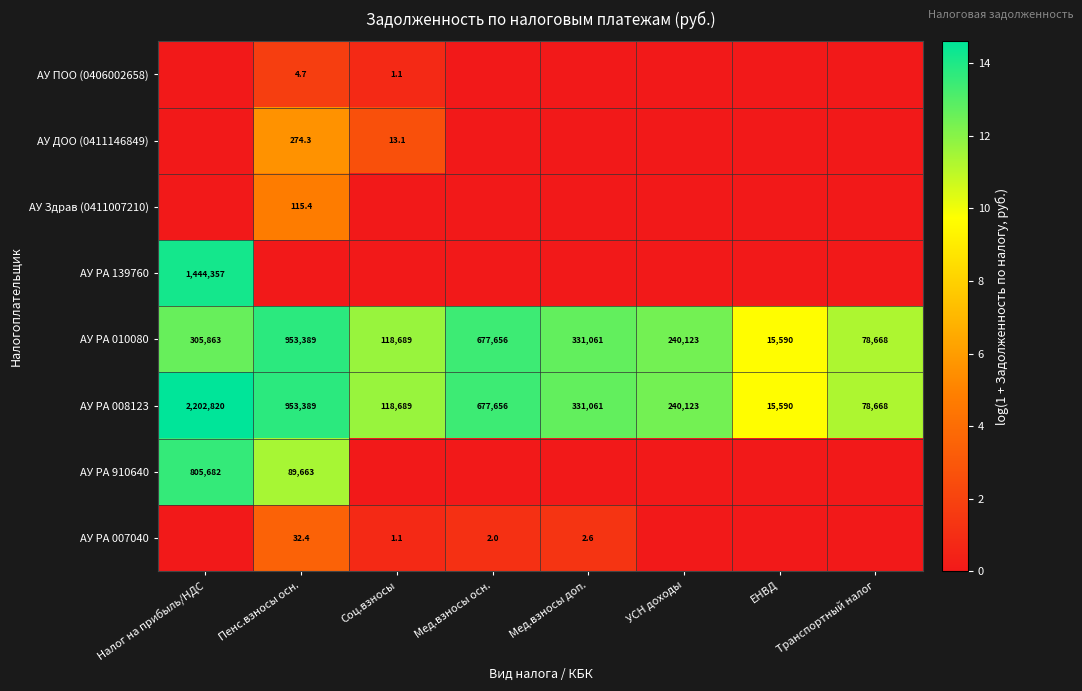

Is the value of АУ РА 010080 at Транспортный налог greater than the value of АУ РА 008123 at Соц.взносы?

No